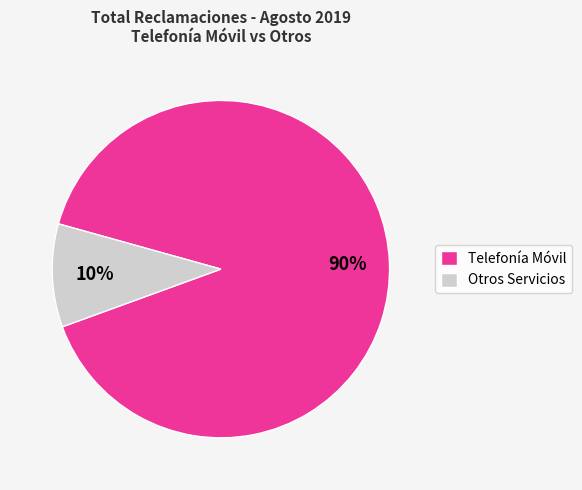

Between Otros Servicios and Telefonía Móvil, which is larger?

Telefonía Móvil